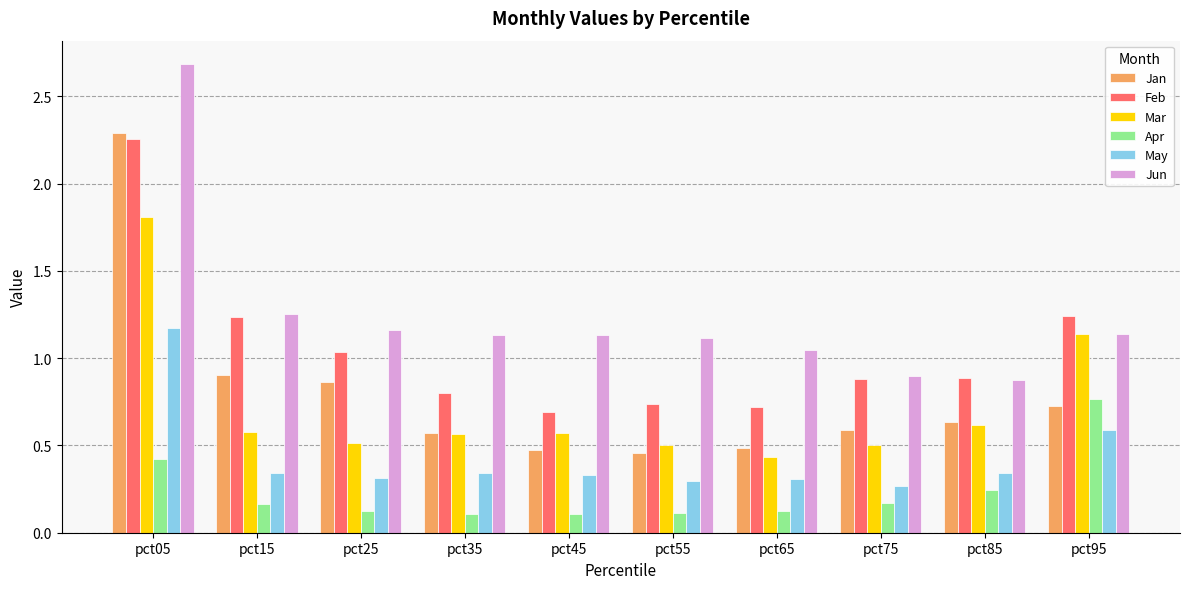

What is the greatest value displayed?

2.7